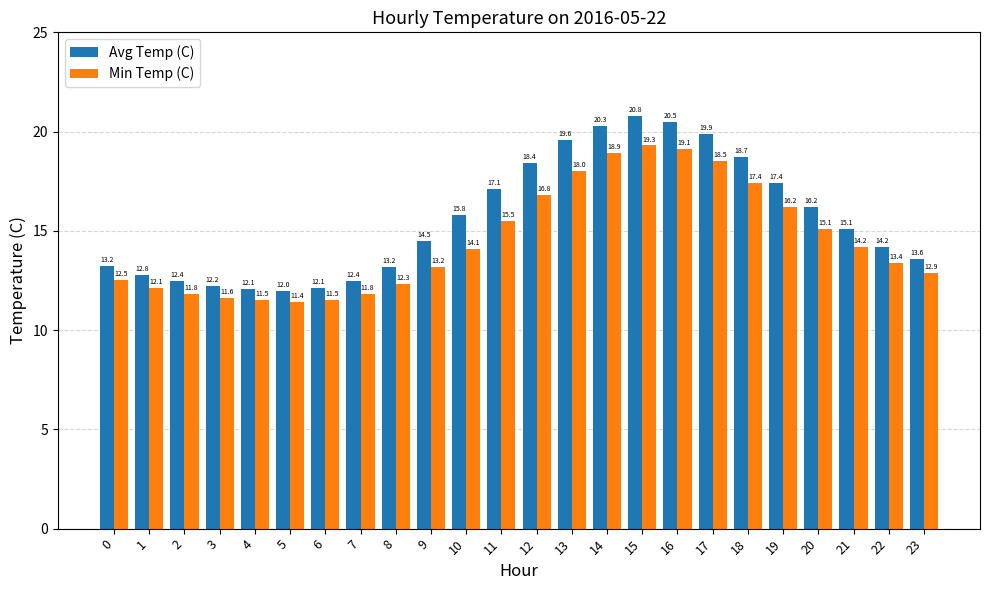

Which series changed the most between 0 and 11?

Avg Temp (C)